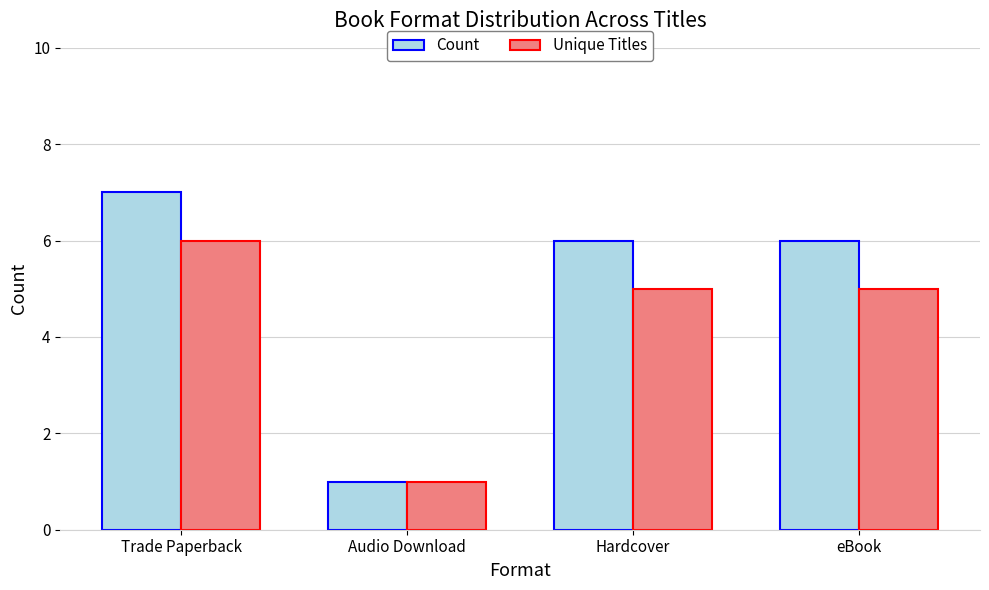

Is the value of Count at Hardcover greater than the value of Unique Titles at Audio Download?

Yes